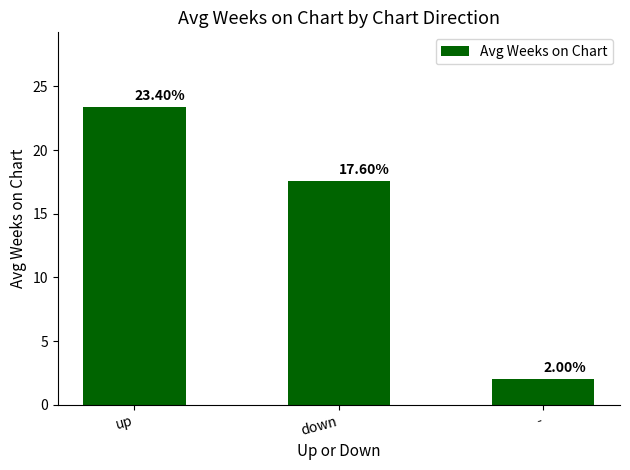

At which label is the value closest to 12?

down